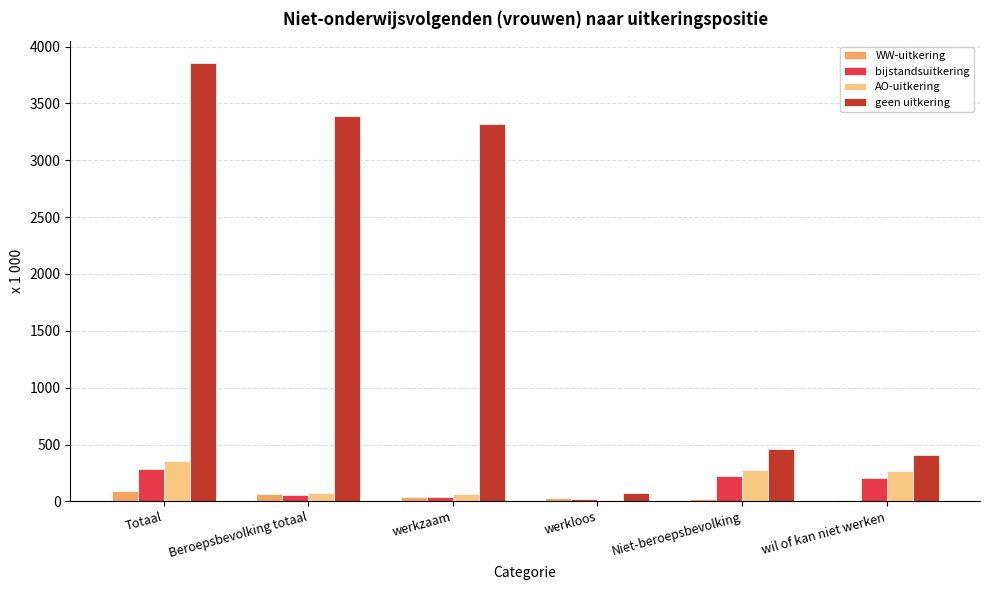

How many categories are shown in the chart?

6